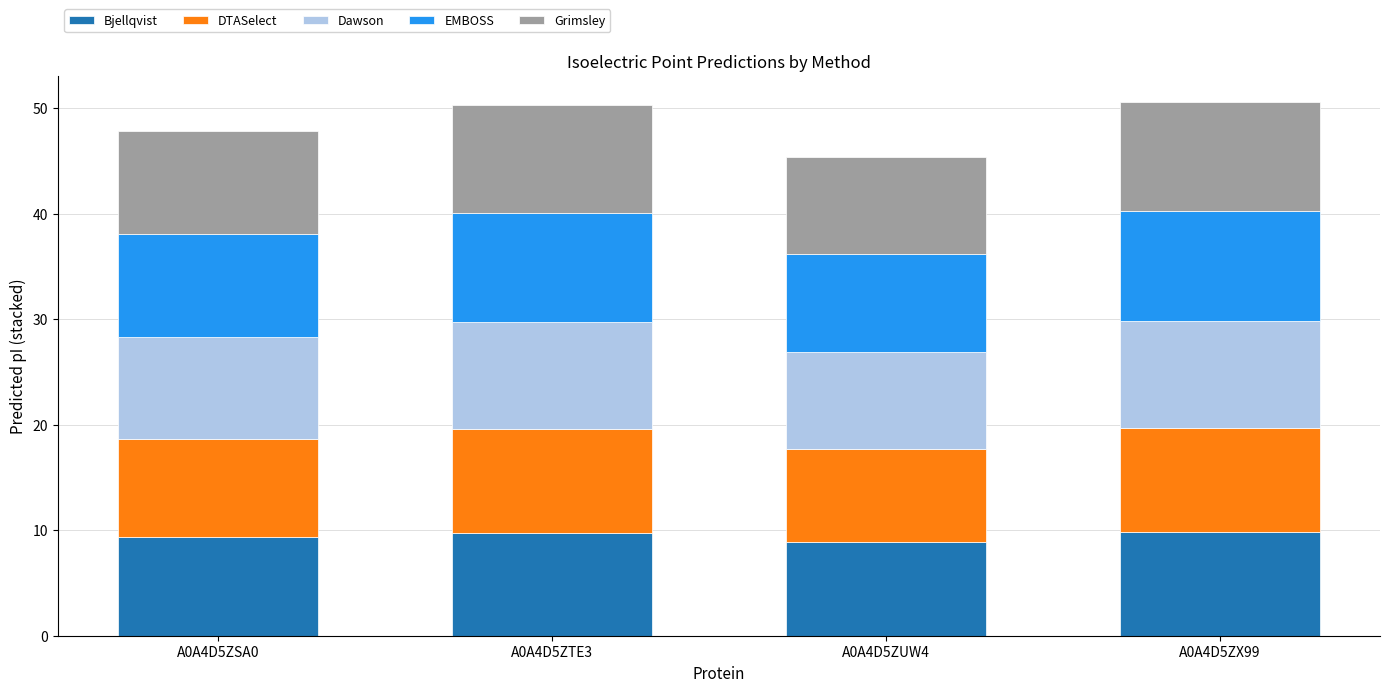

Reading right to left, list the values for the Bjellqvist series.

9.8	8.9	9.8	9.3